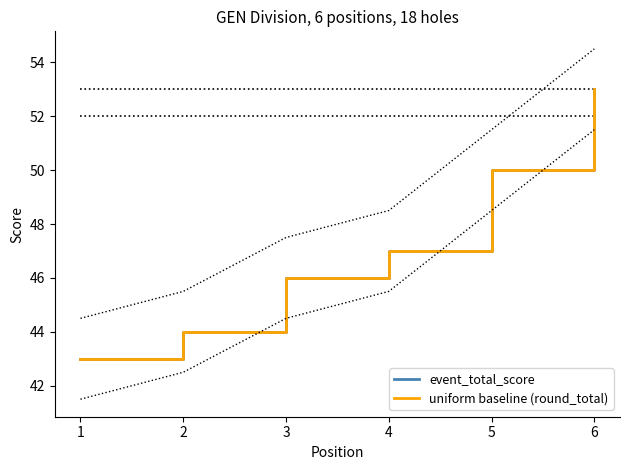

What is the total value across all series at 5?

100